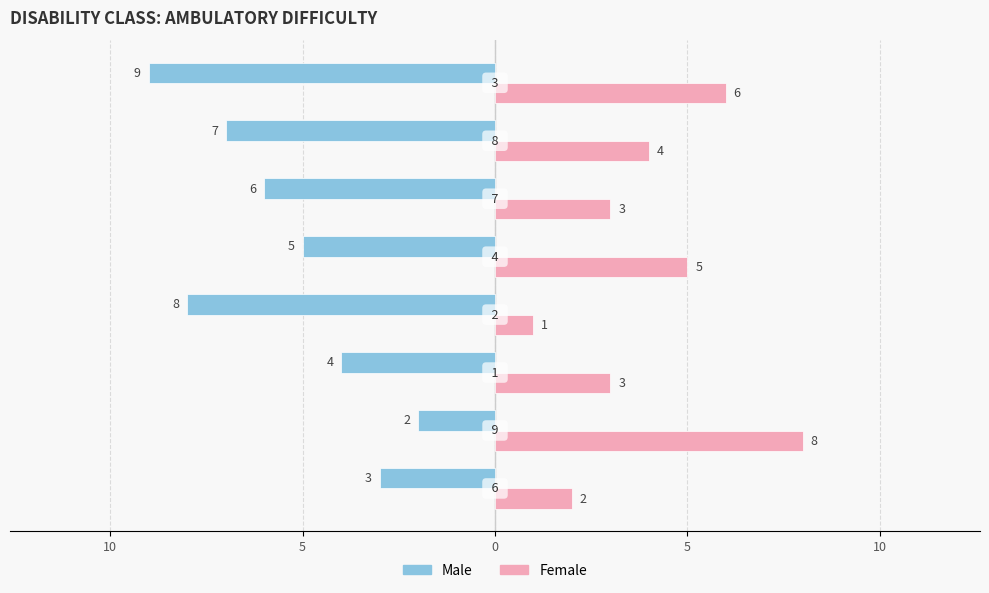

What is the minimum value for Male?

-9